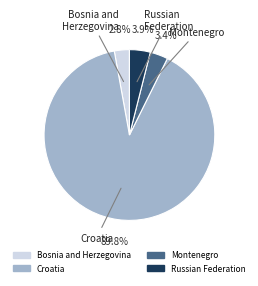

What is the majority slice?

Croatia